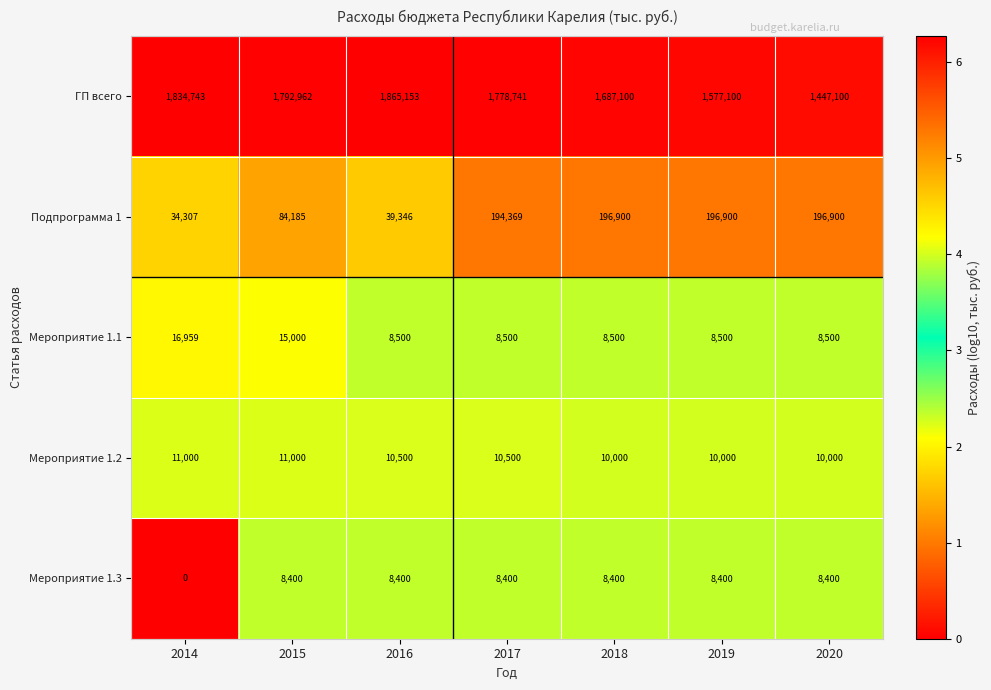

At which label does Мероприятие 1.2 first exceed 10500?

2014